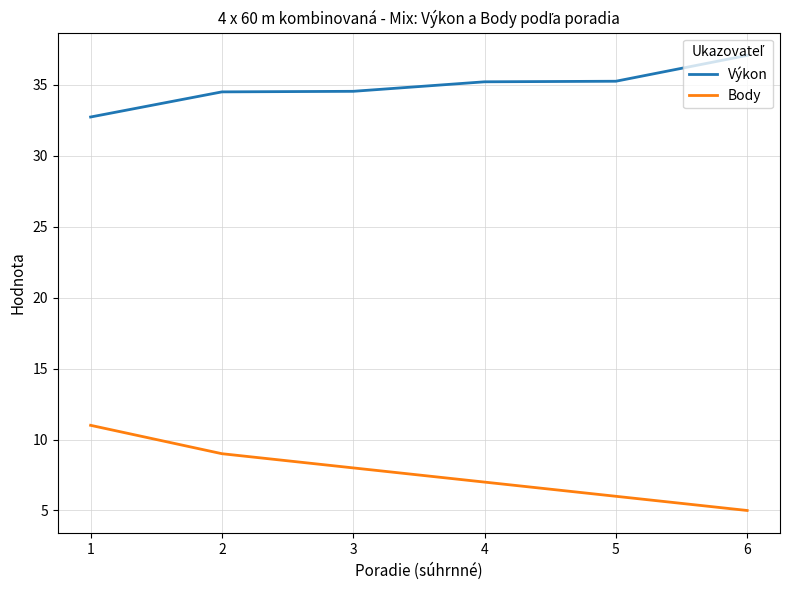

How many lines are shown in the chart?

2